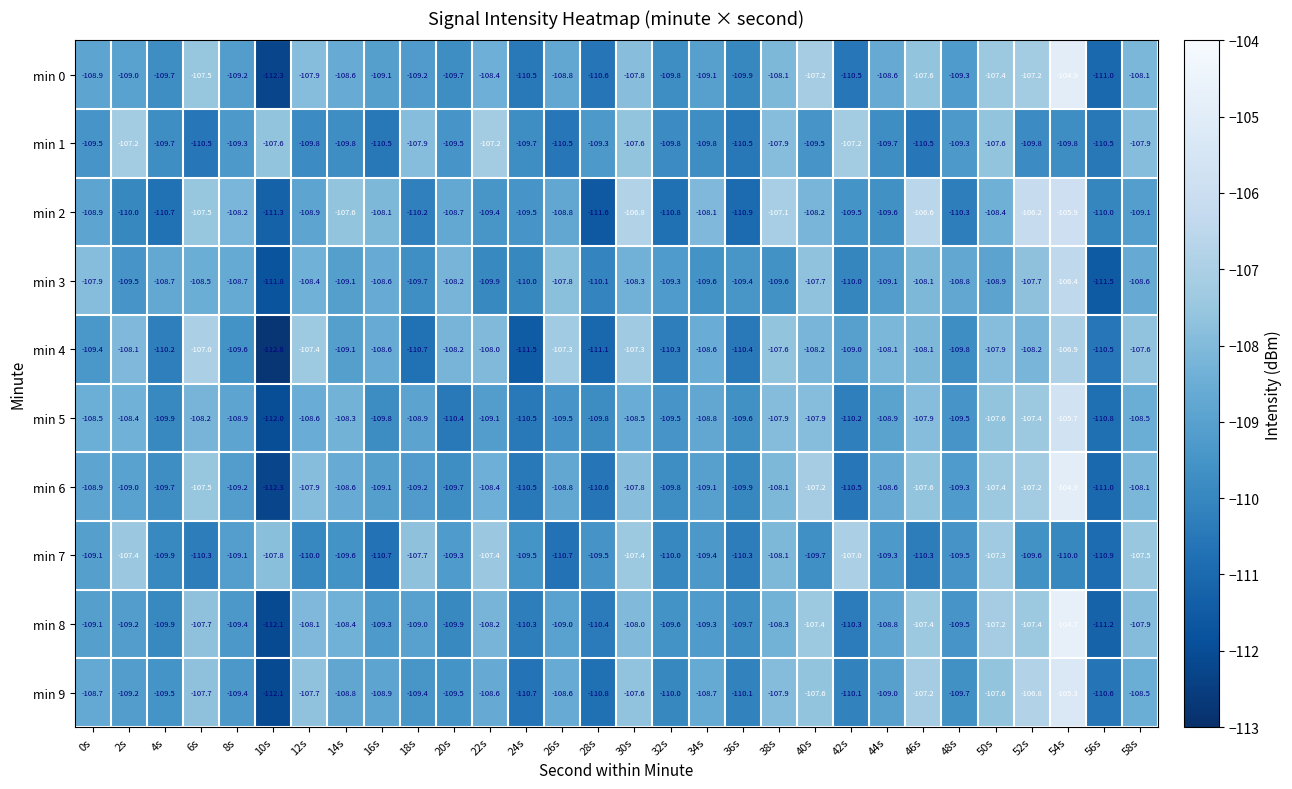

How many data points does each series have?

30